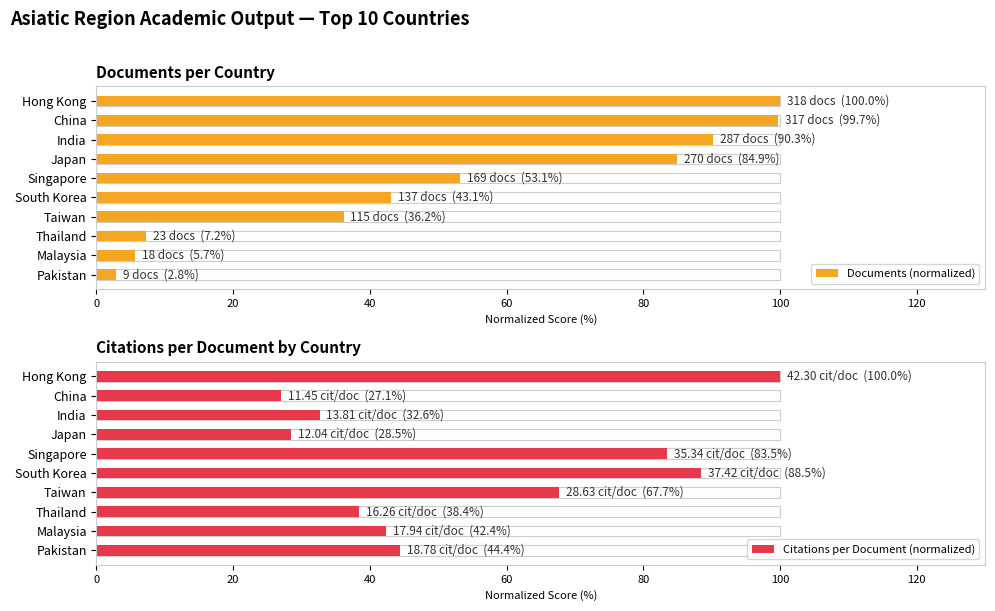

Rank the series at India from lowest to highest value.

Citations per Document (normalized), Documents (normalized)